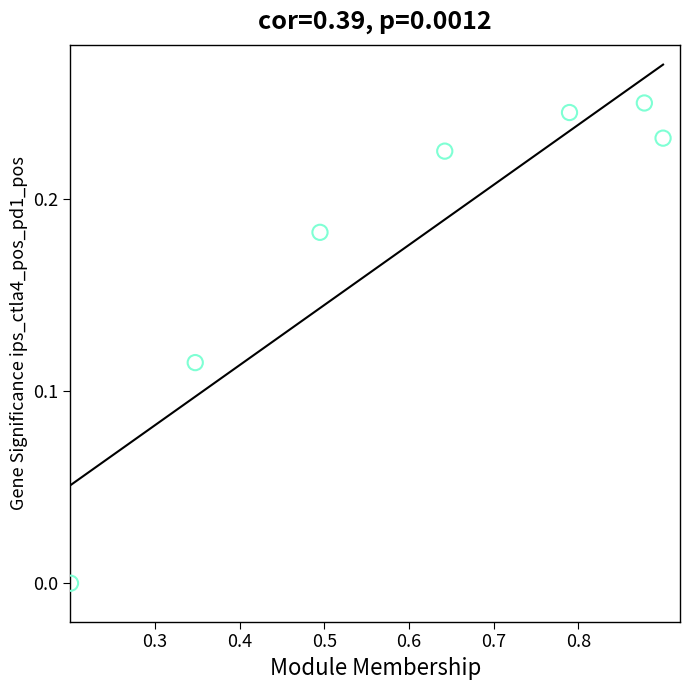

What is the range of X values (max minus min)?

0.7